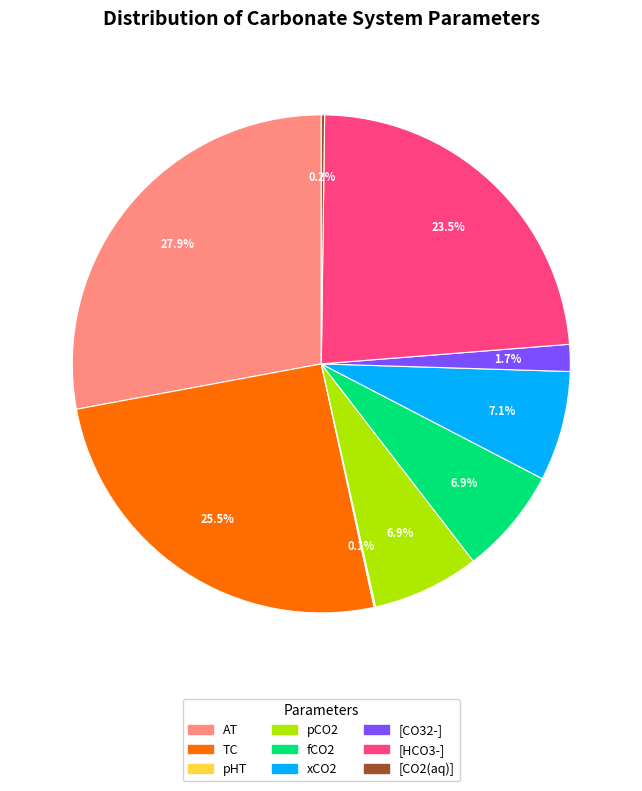

Do [CO32-] and xCO2 together represent more than half of the pie?

No